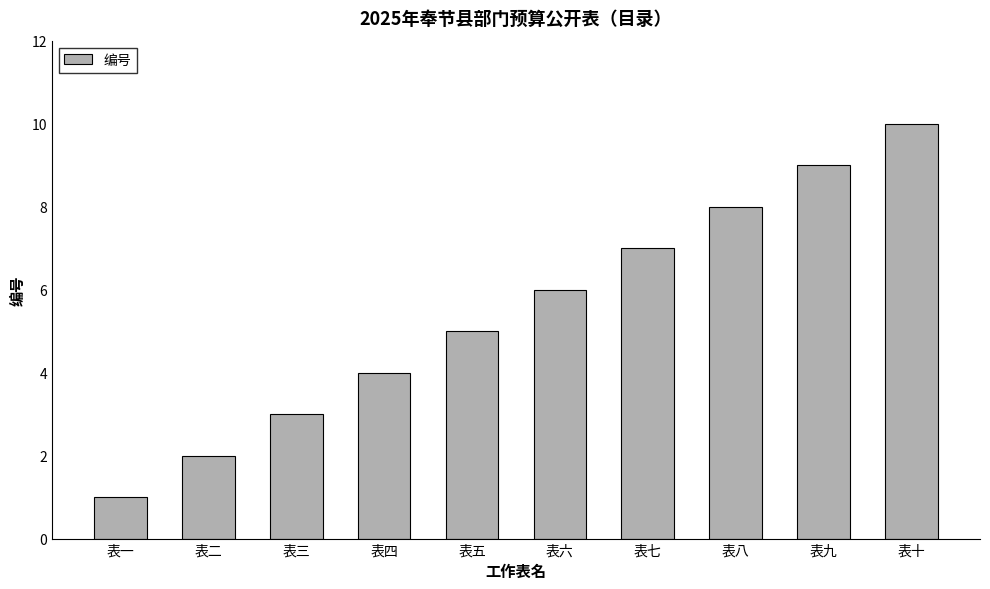

How many data points are less than 6?

5